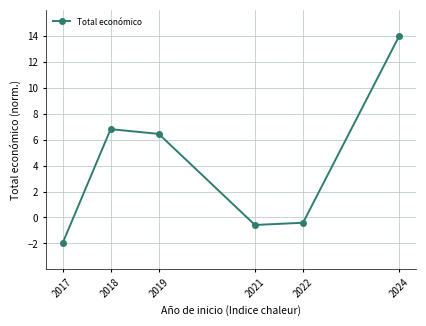

Reading left to right, extract all data points from this chart.

-2.0	6.8	6.4	-0.6	-0.4	14.0